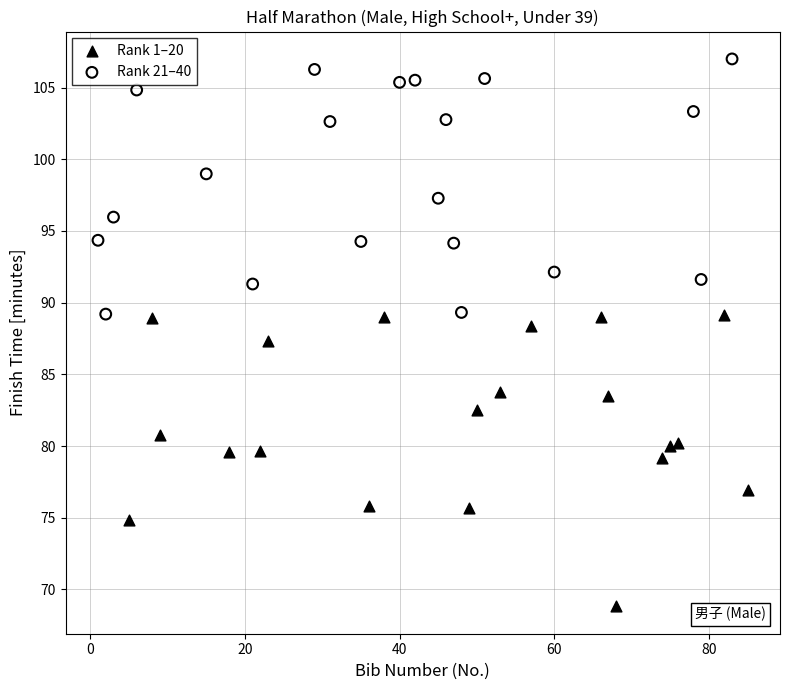

Which series reaches the minimum Y coordinate?

Rank 1–20